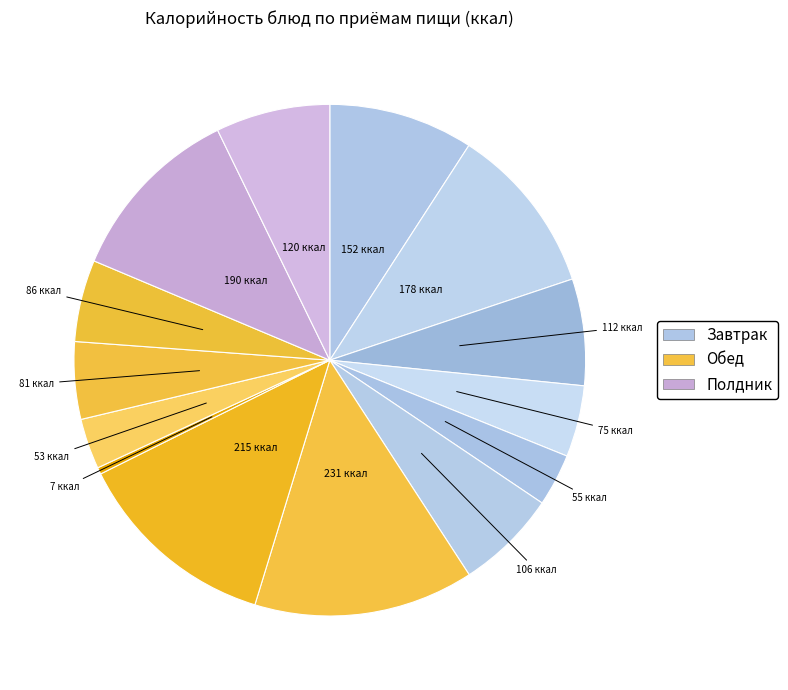

How many segments does this pie chart have?

14